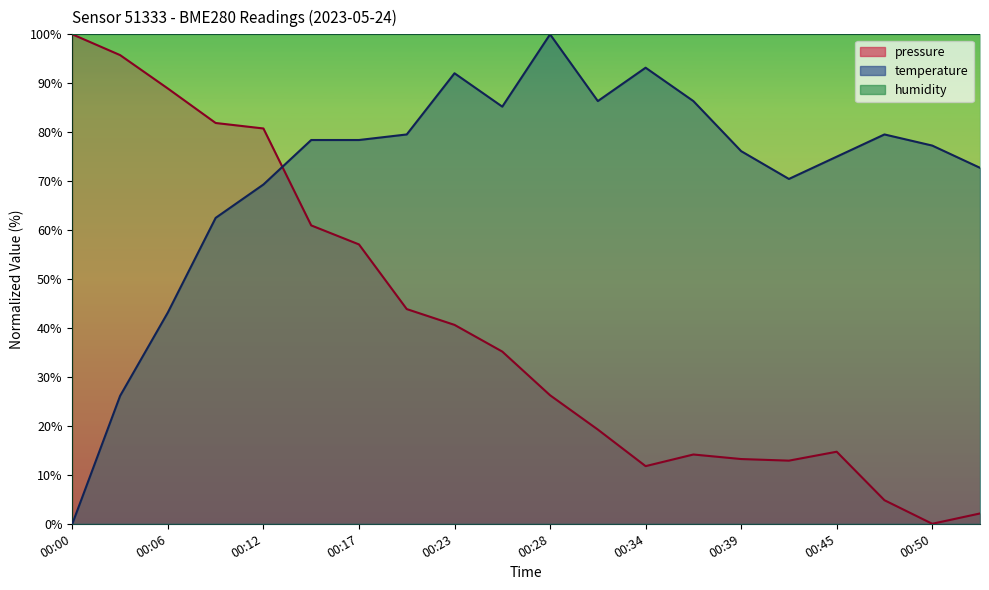

In pressure, how many points are higher than both neighbors (excluding endpoints)?

2